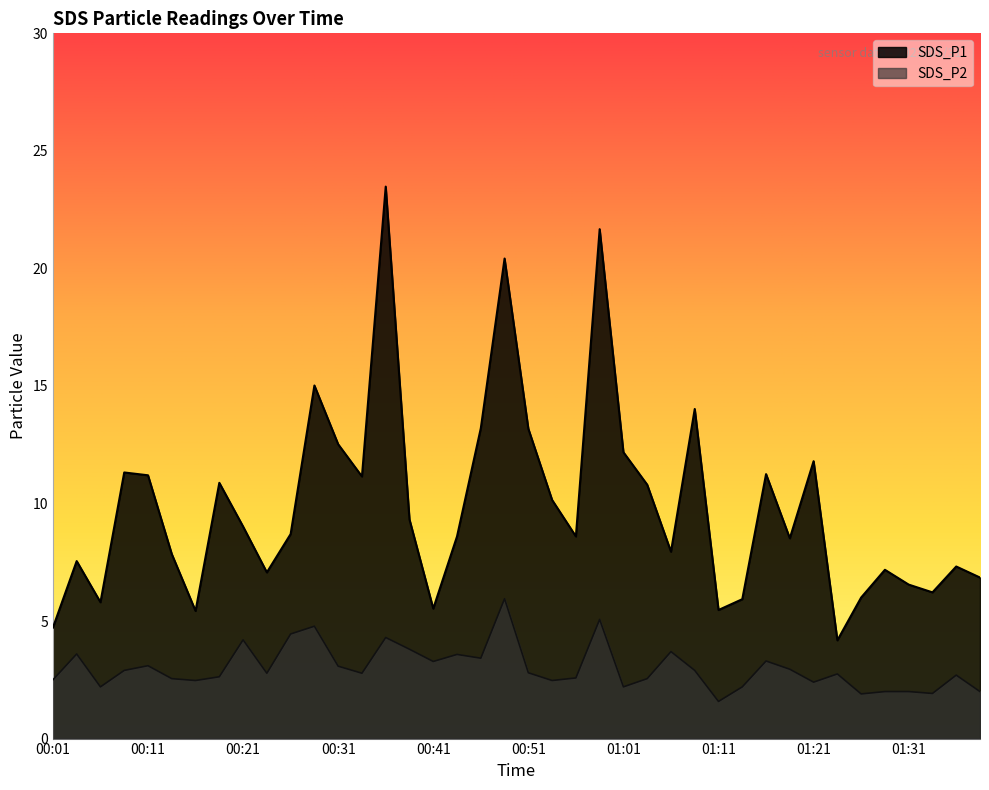

What are all the series names shown in the legend?

SDS_P1, SDS_P2